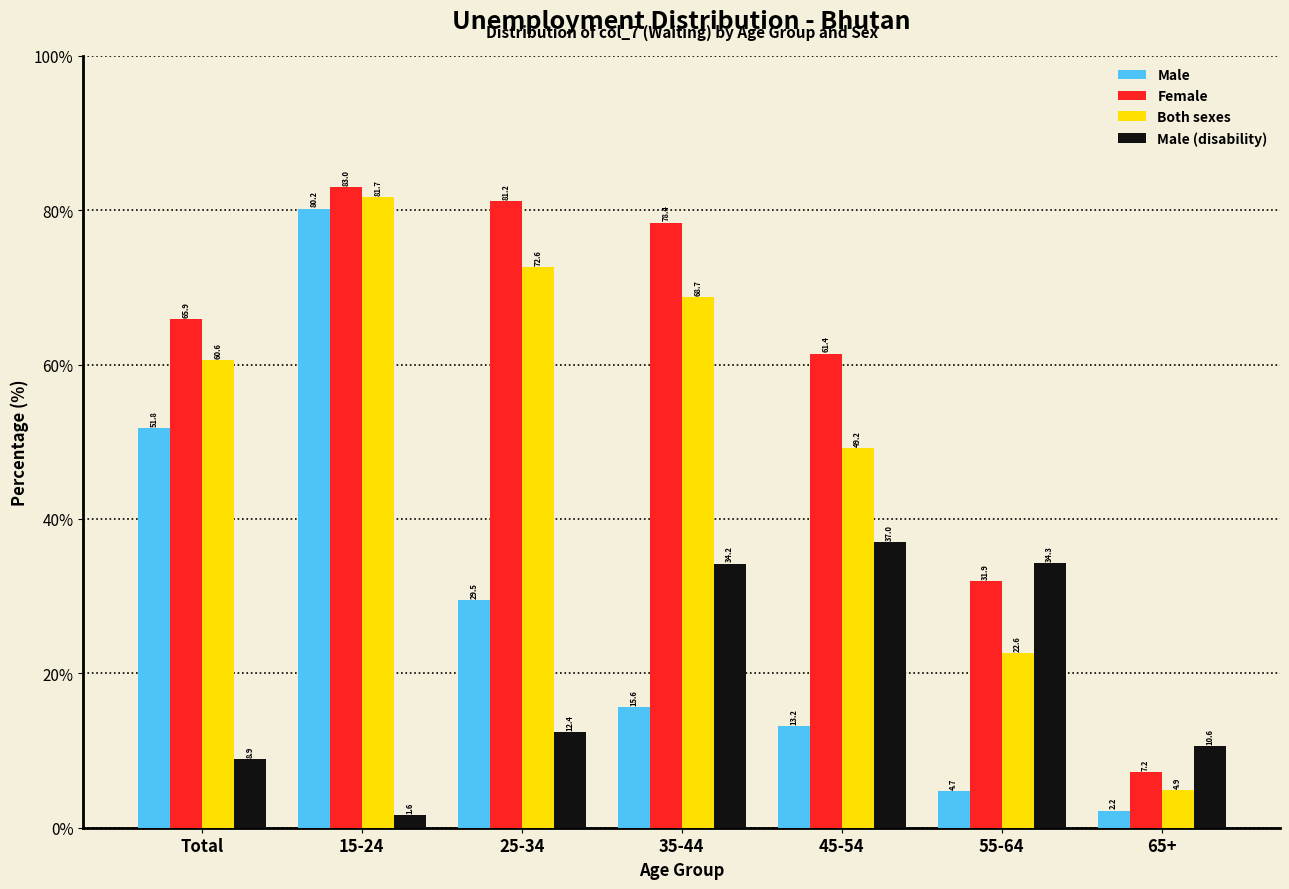

Reading right to left, transcribe all the data shown in this chart.

Male: 2.2	4.7	13.2	15.6	29.5	80.2	51.8
Female: 7.2	31.9	61.4	78.4	81.2	83.0	65.9
Both sexes: 4.9	22.6	49.2	68.7	72.6	81.7	60.6
Male (disability): 10.6	34.3	37.0	34.2	12.4	1.6	8.9